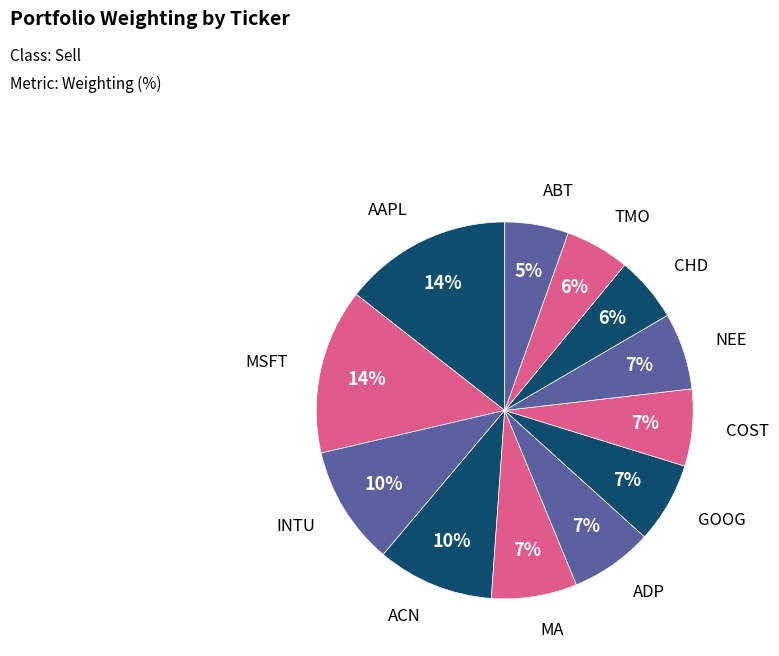

True or false: ACN accounts for 10% of the total.

True